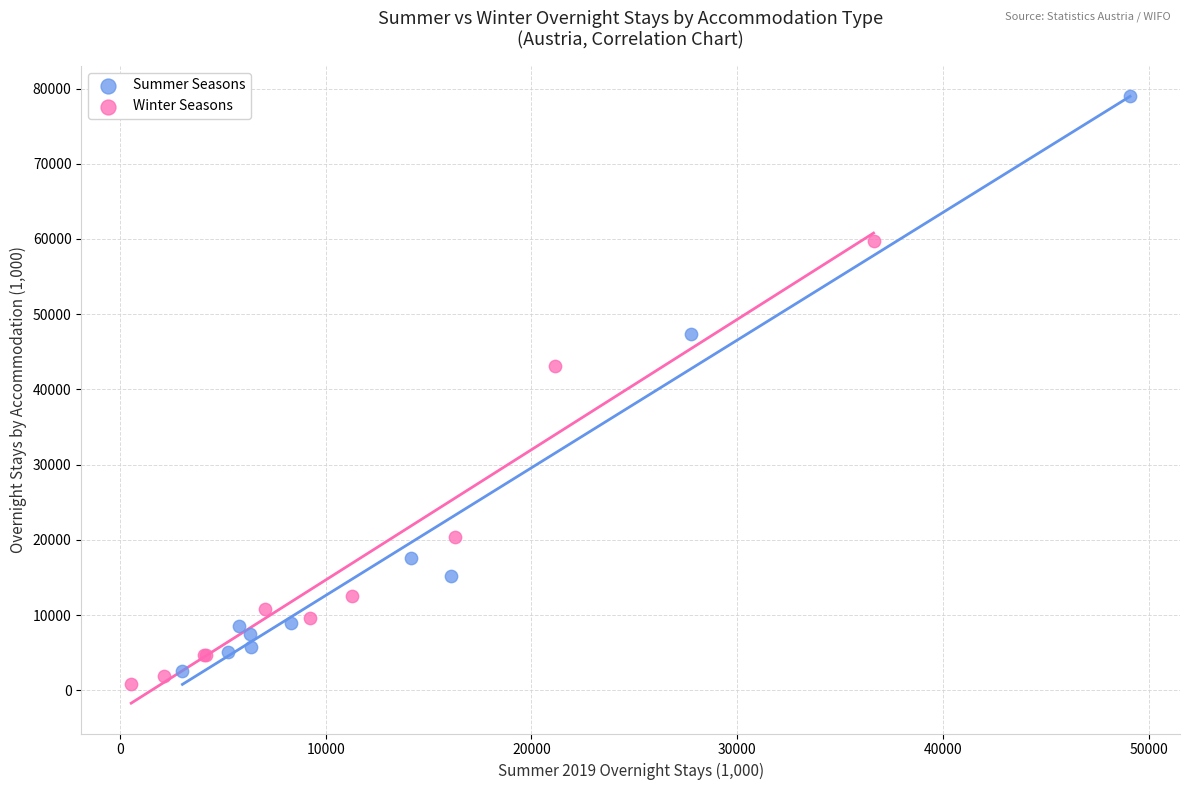

Which series reaches the minimum Y coordinate?

Winter Seasons